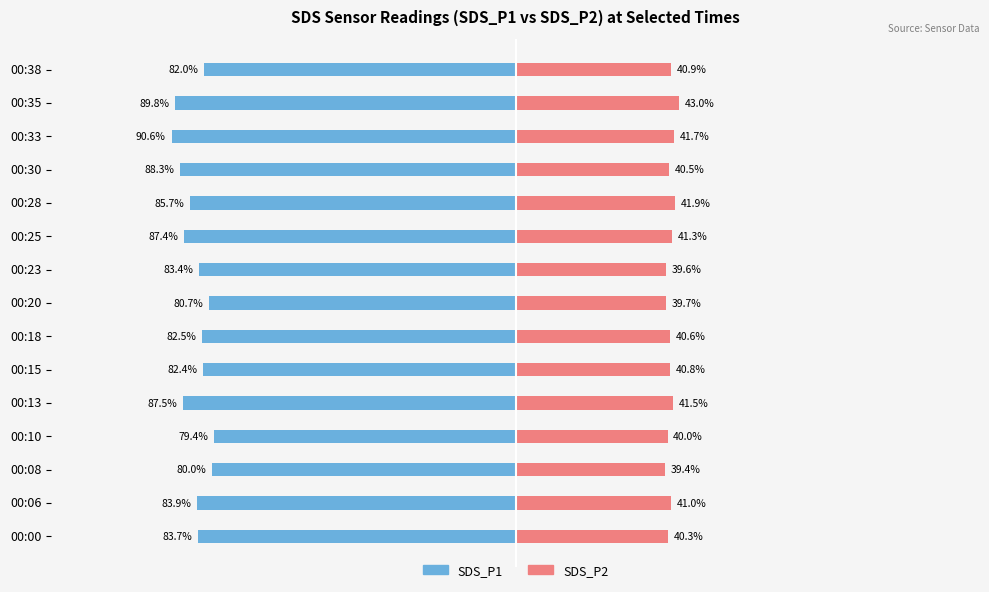

What are all the series names shown in the legend?

SDS_P1, SDS_P2